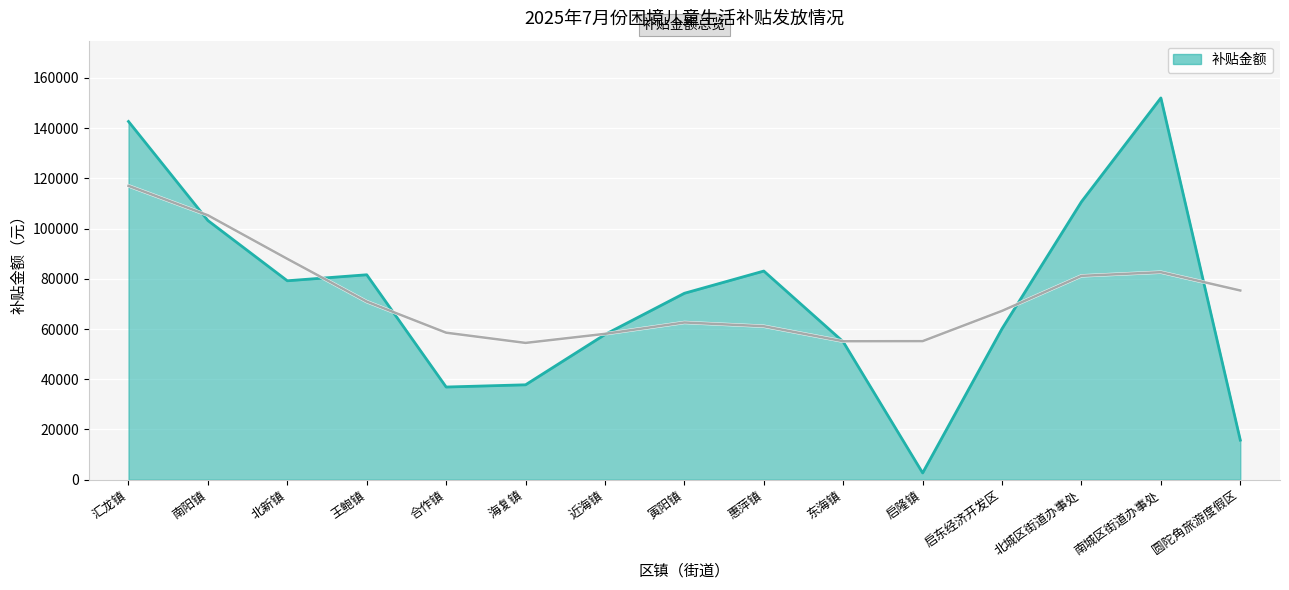

List the labels in order of value, largest first.

南城区街道办事处, 汇龙镇, 北城区街道办事处, 南阳镇, 惠萍镇, 王鲍镇, 北新镇, 寅阳镇, 启东经济开发区, 近海镇, 东海镇, 海复镇, 合作镇, 圆陀角旅游度假区, 启隆镇